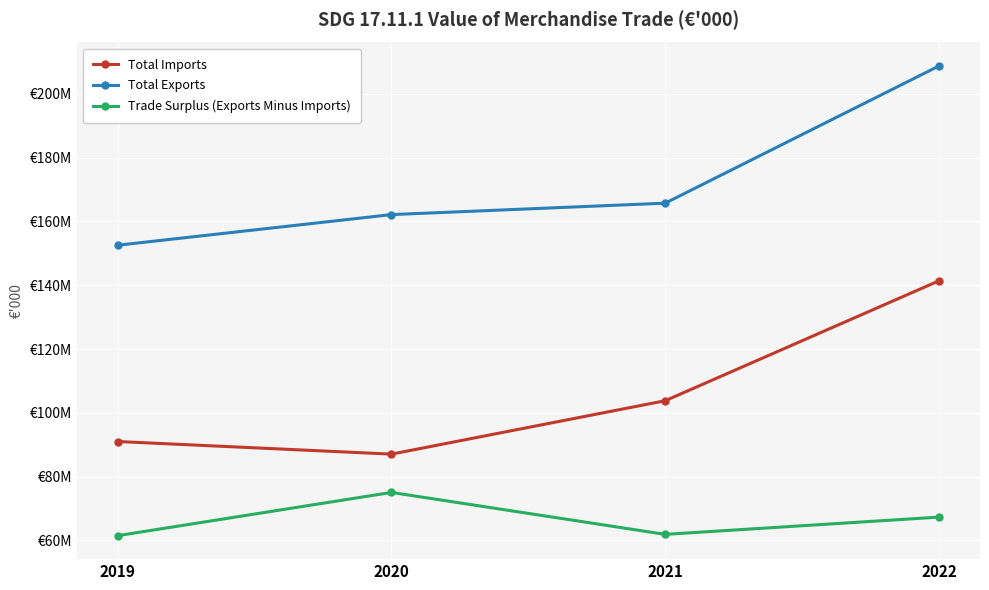

Which series has the widest spread of values?

Total Exports